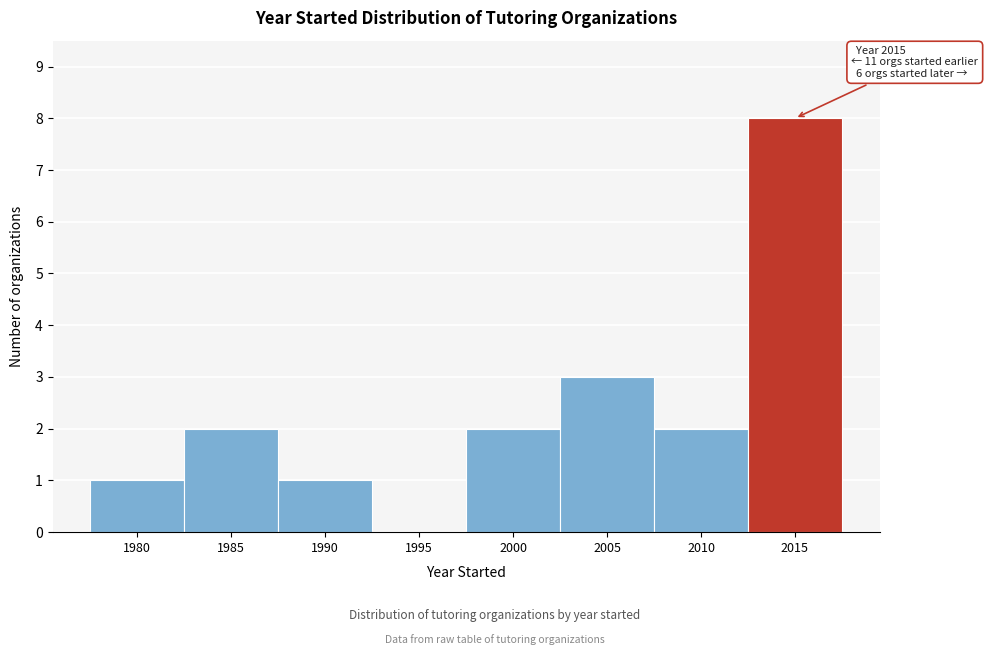

Reading left to right, list all the values displayed in this chart.

1980=1	1985=2	1990=1	1995=0	2000=2	2005=3	2010=2	2015=8